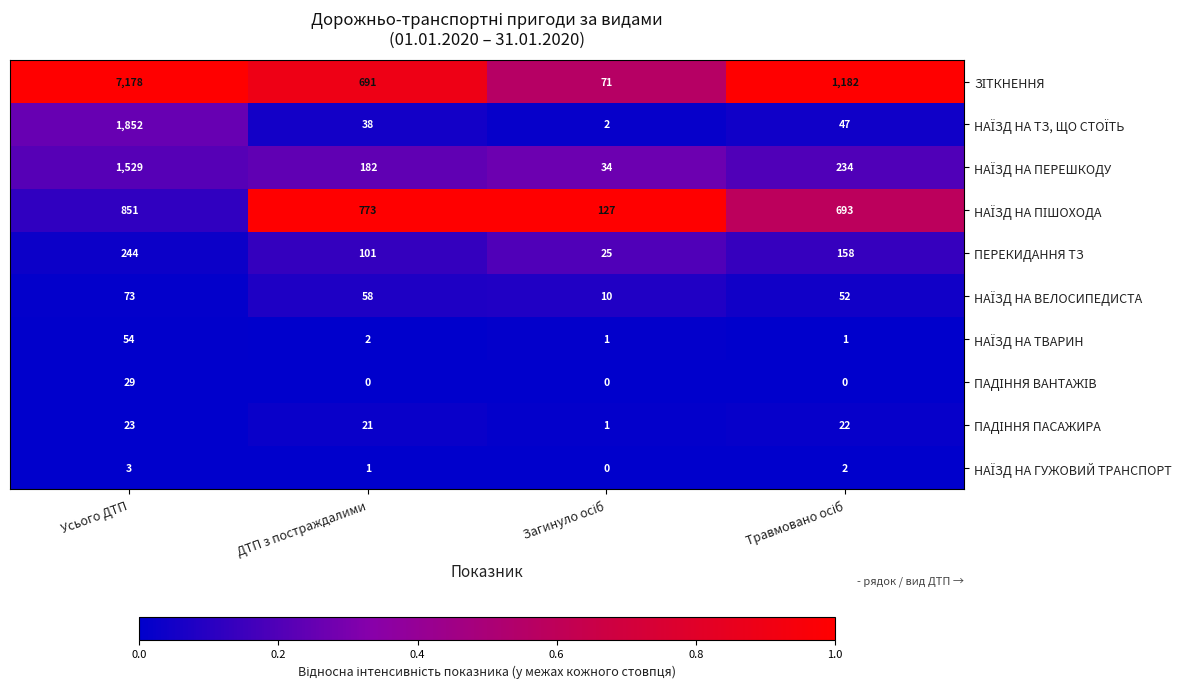

At which category is the sum across all series the highest?

Усього ДТП